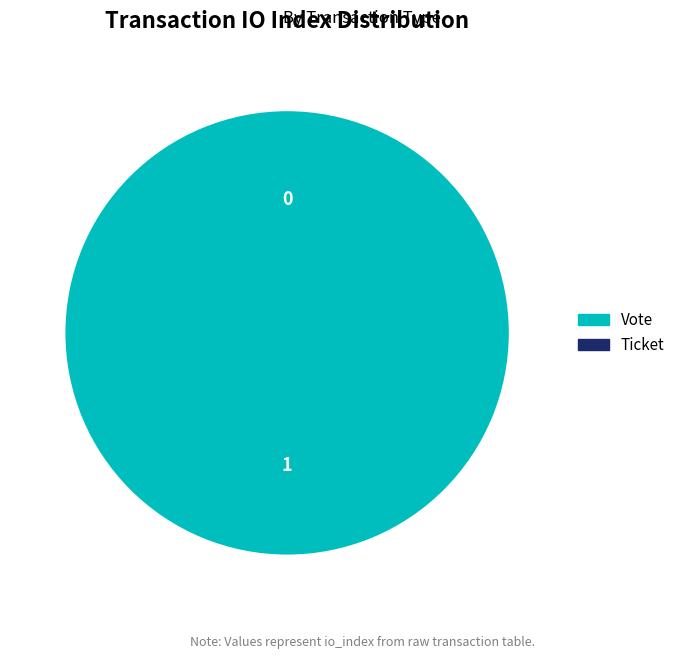

What is the total percentage of Ticket (io_index=0) and Vote (io_index=1)?

100.0%